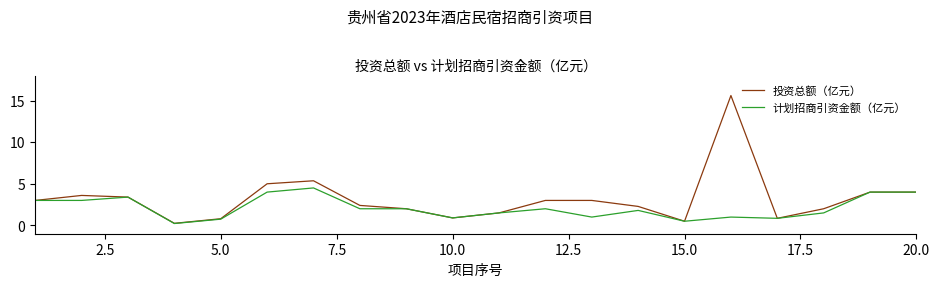

What is the greatest value displayed?

15.6